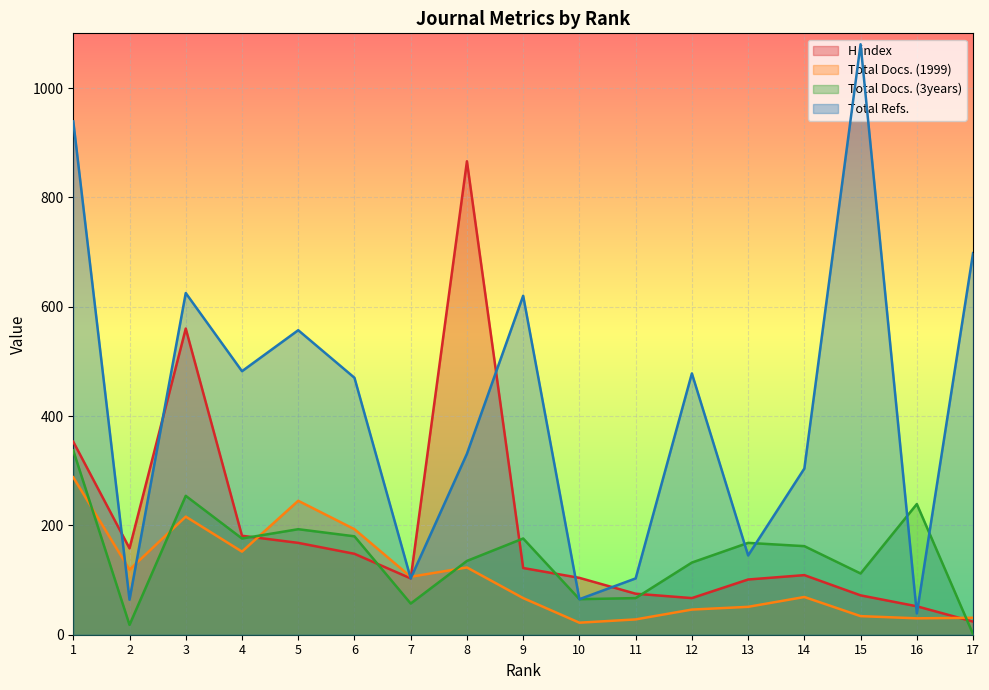

How many values in the Total Refs. series exceed 470?

8